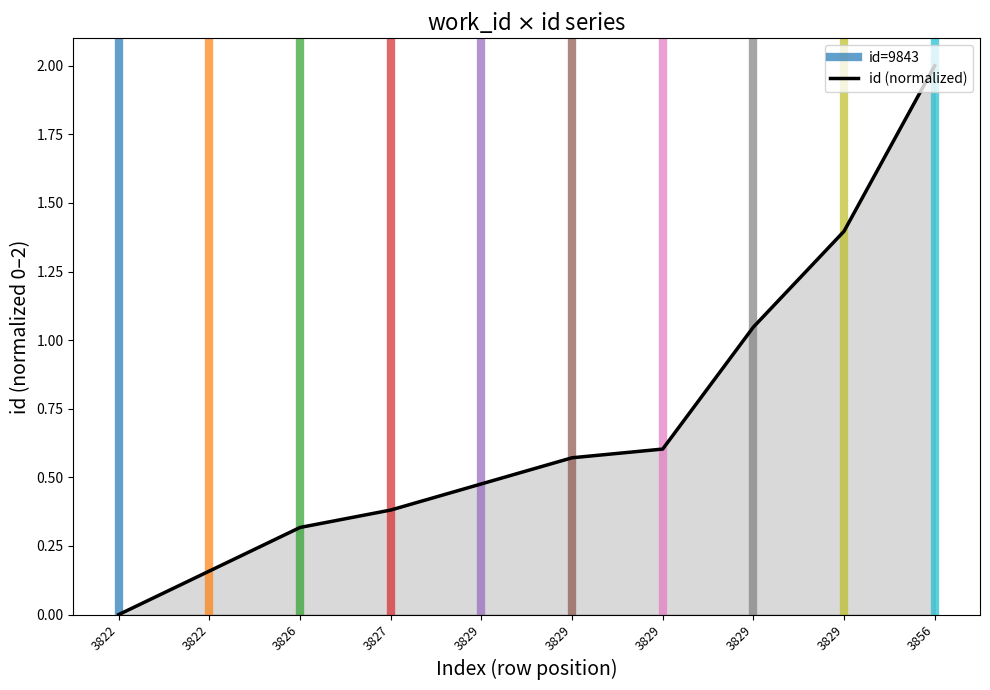

How many data points are above 0?

9